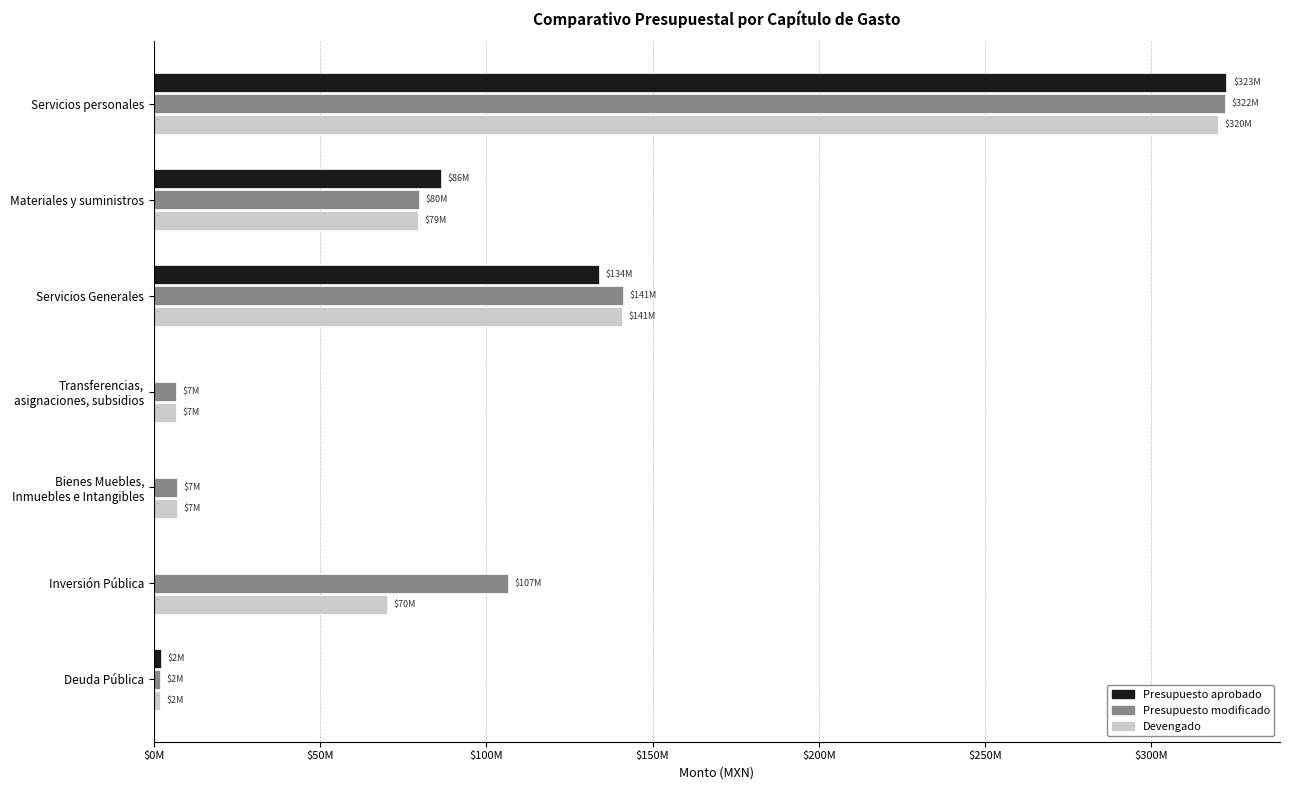

What are all the series names shown in the legend?

Presupuesto aprobado, Presupuesto modificado, Devengado